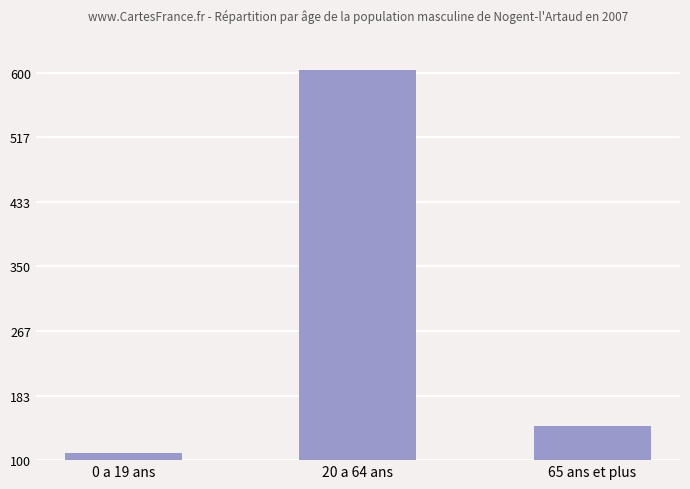

What position from the left is 0 a 19 ans?

1